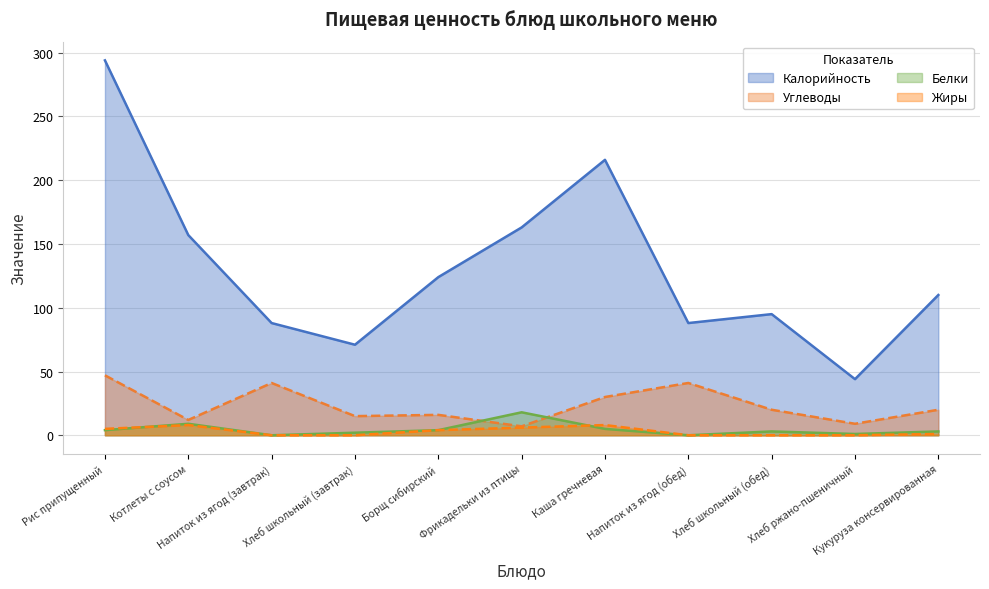

Rank the series by their maximum value, from highest to lowest.

Калорийность, Углеводы, Белки, Жиры